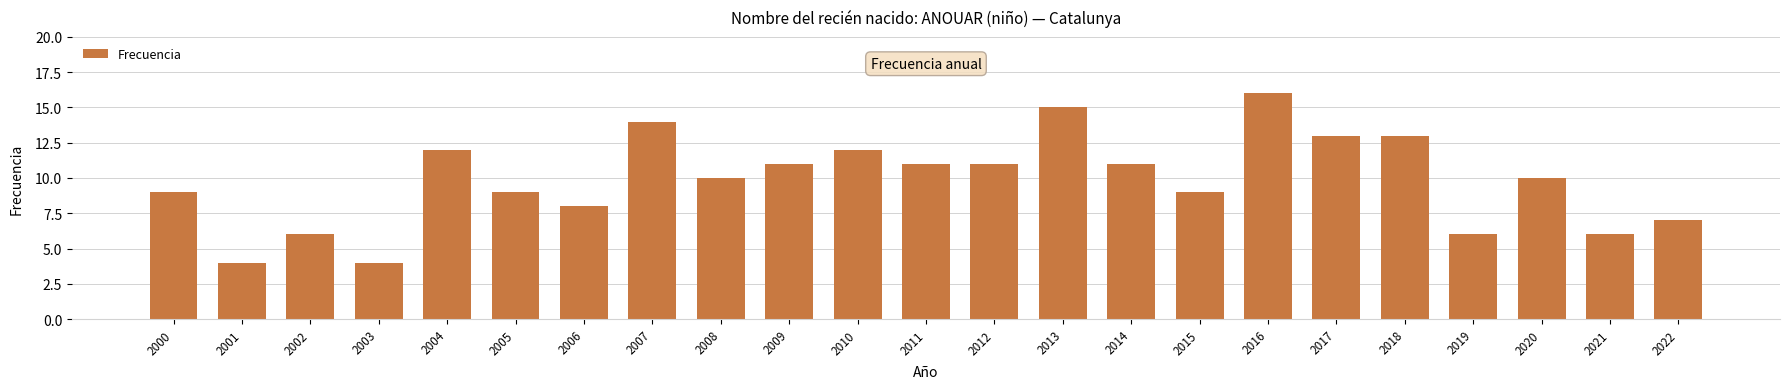

Reading left to right, what are all the values shown in this chart?

9	4	6	4	12	9	8	14	10	11	12	11	11	15	11	9	16	13	13	6	10	6	7